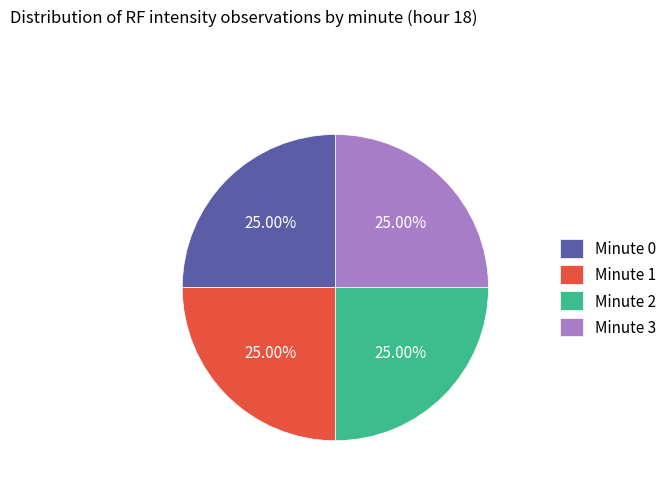

Does Minute 0 account for over 50% of the chart?

No